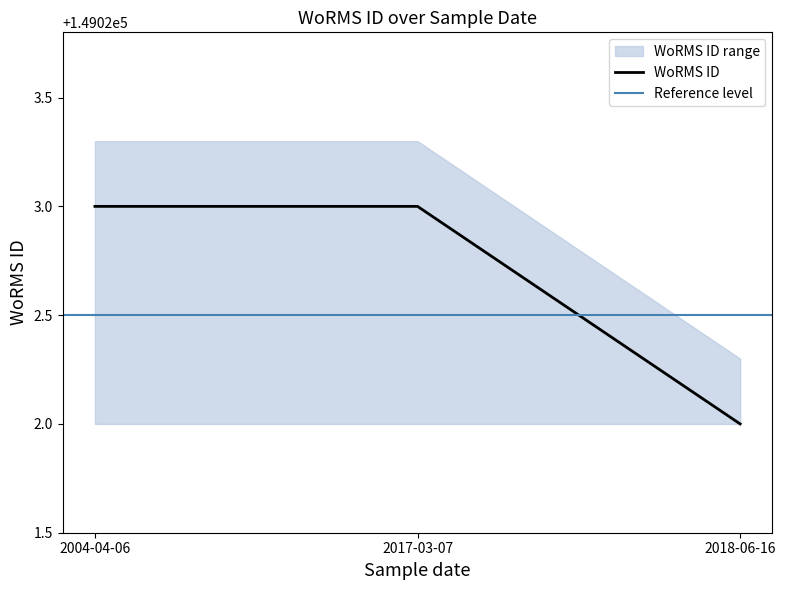

Is it true that WoRMS ID equals 149022 at 2018-06-16?

True